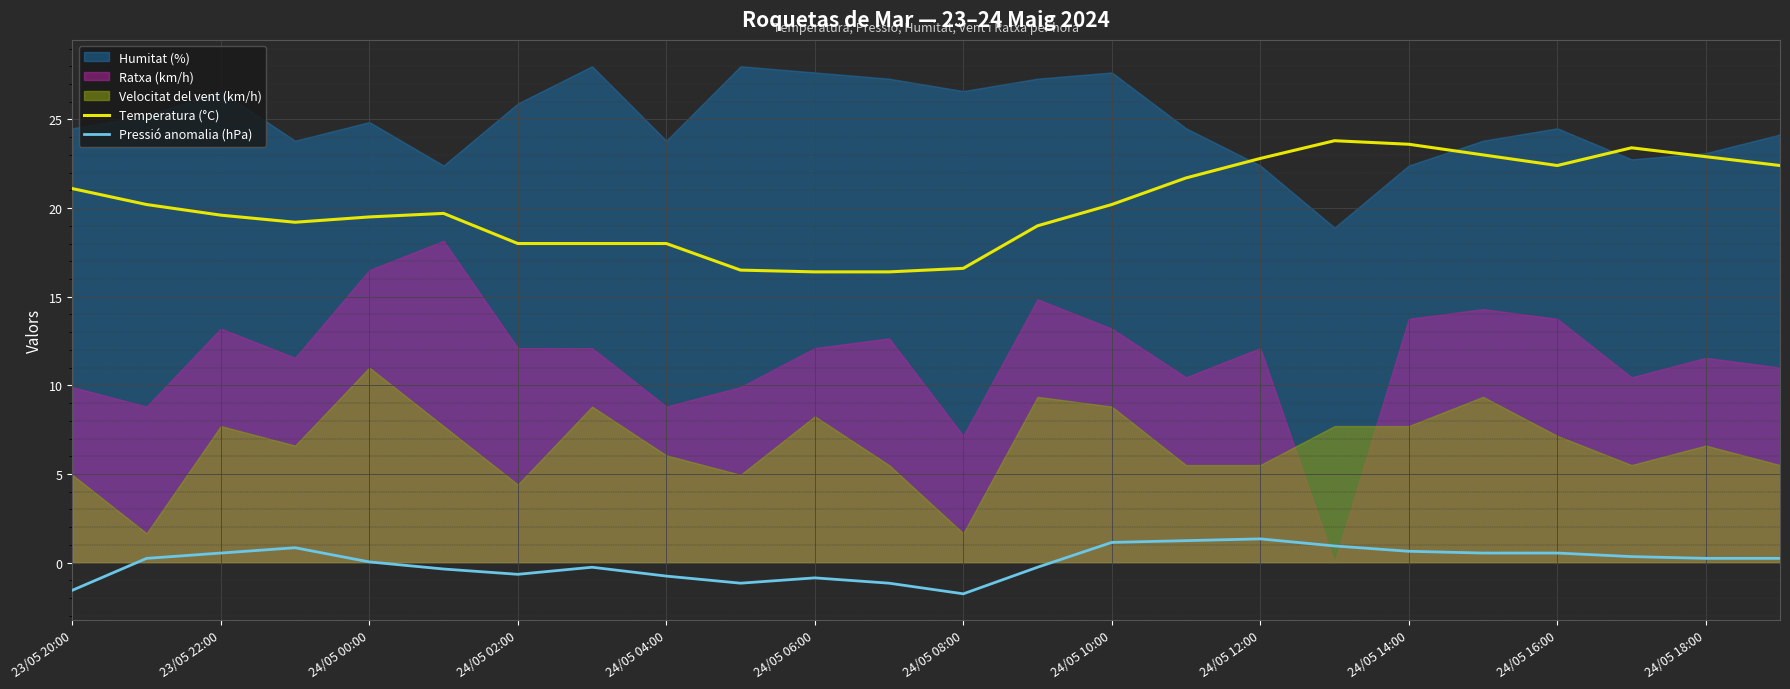

True or false: Pressió anomalia (hPa) and Temperatura (°C) intersect in this chart.

False